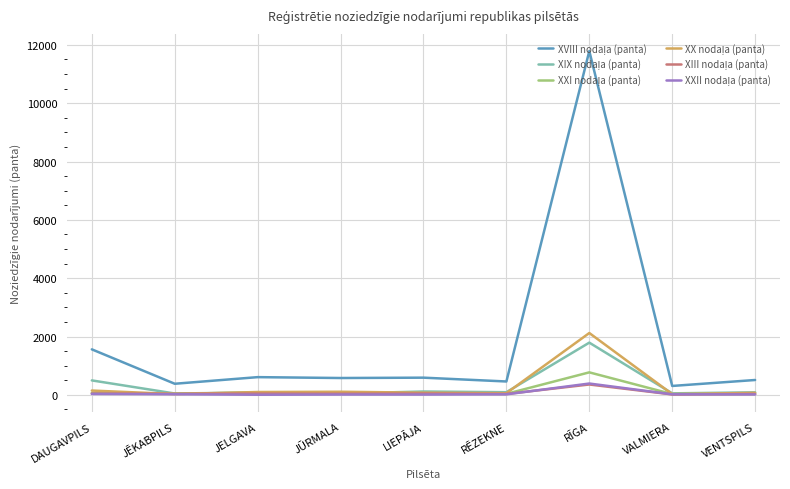

At which category is the sum across all series the highest?

RĪGA